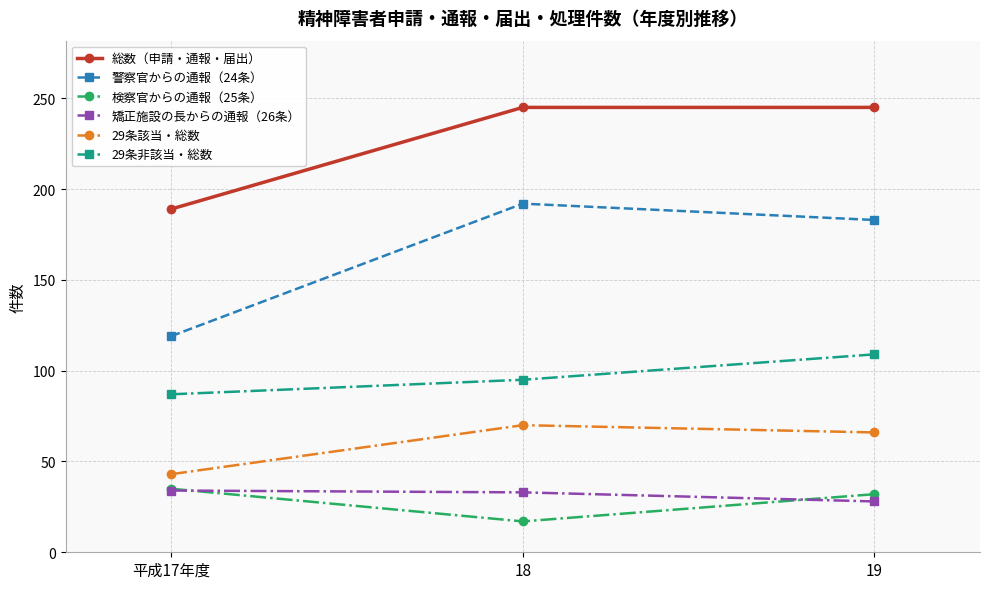

Is it true that 警察官からの通報（24条） equals 56 at 平成17年度?

False